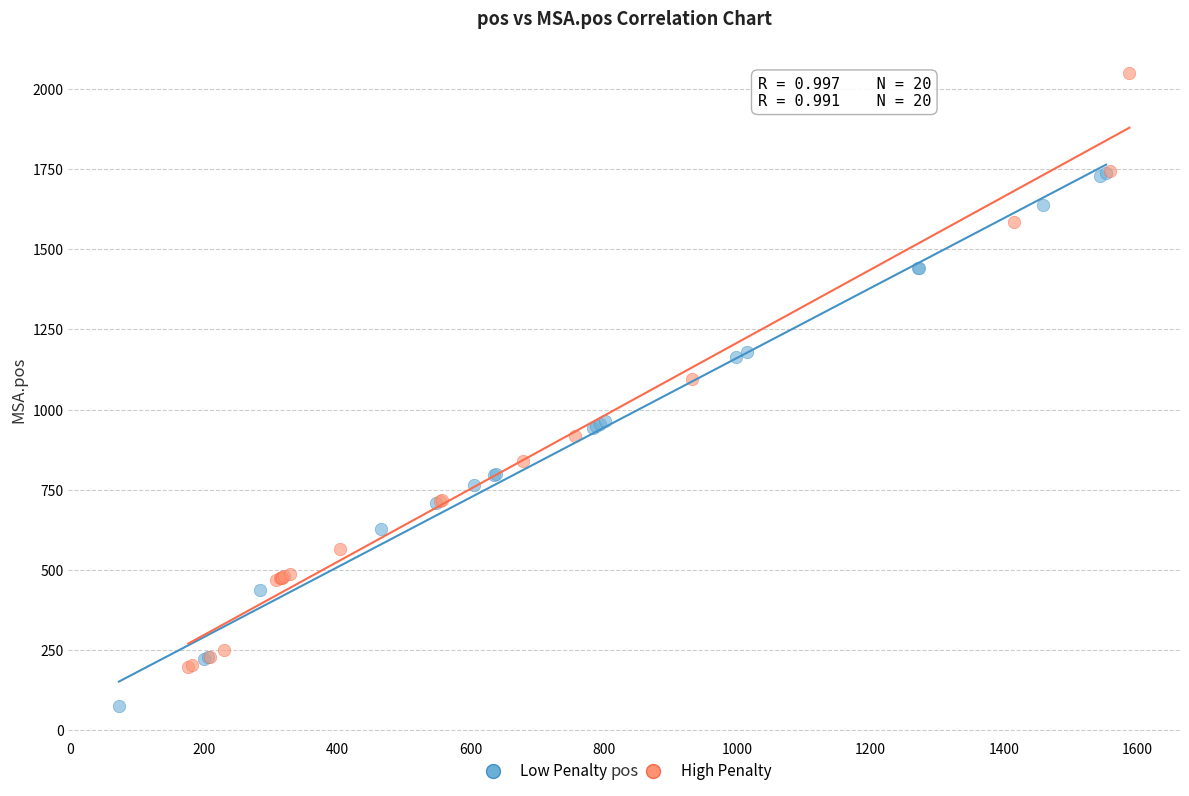

Which series has the widest spread of Y values?

High Penalty